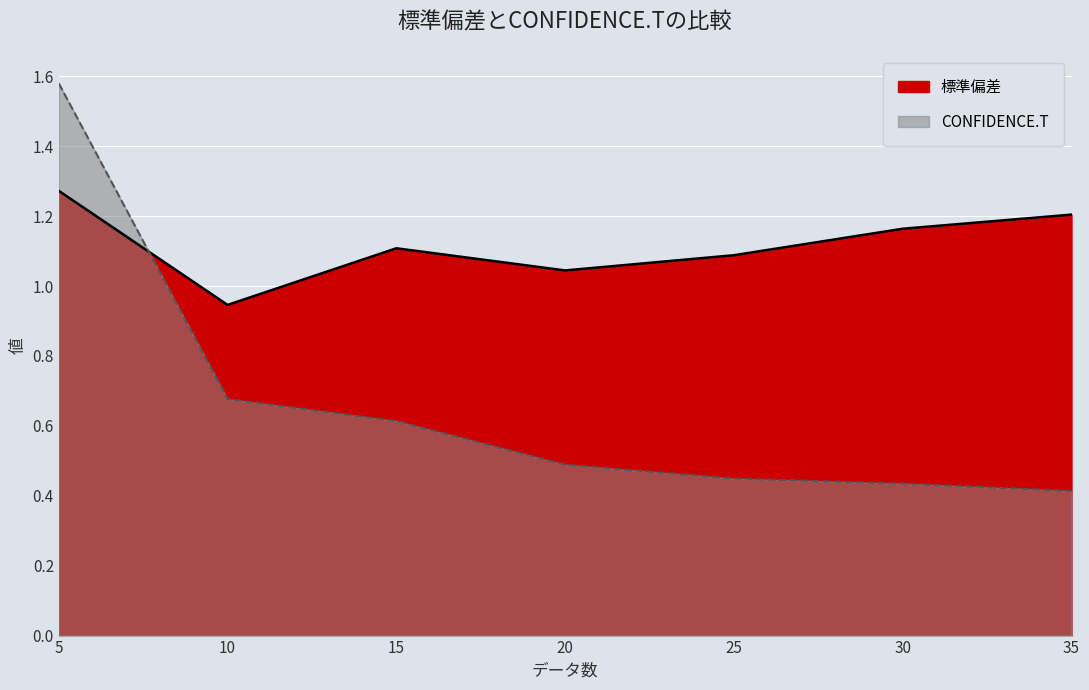

After their last crossing, which series has the higher values: CONFIDENCE.T or 標準偏差?

標準偏差